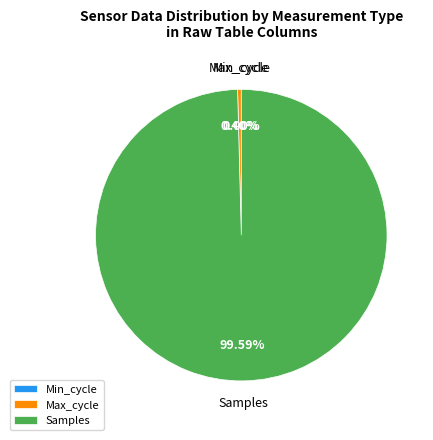

True or false: Samples accounts for 100% of the total.

True